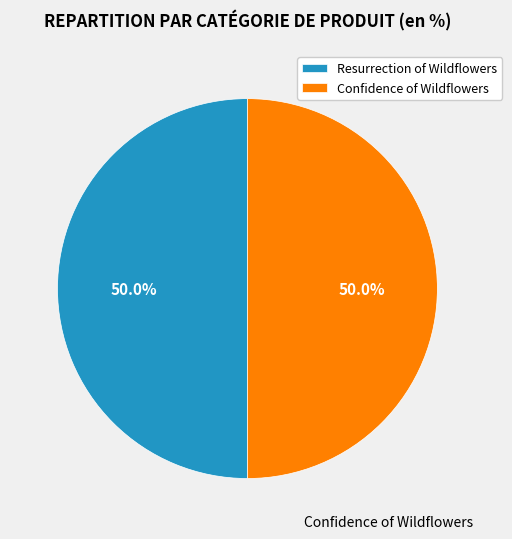

Approximately how many times larger is the value at Resurrection of Wildflowers compared to Confidence of Wildflowers?

1.0